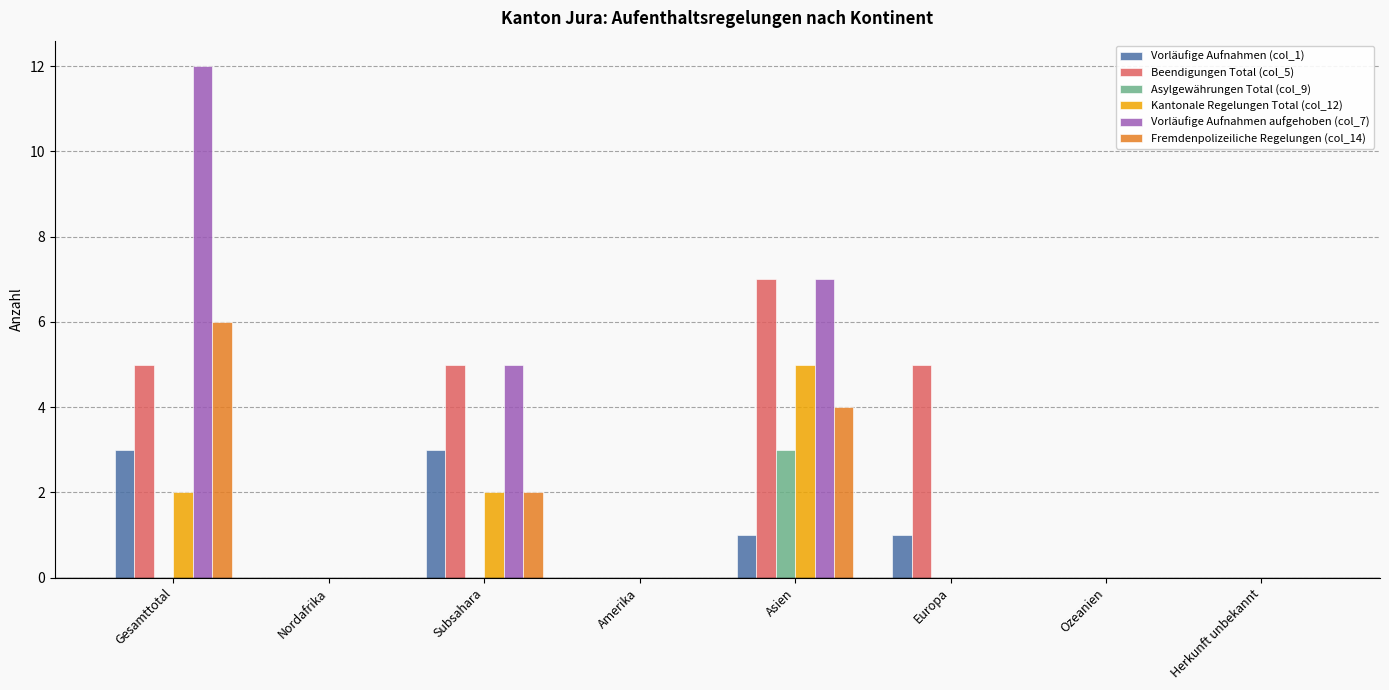

Reading left to right, what are all the values shown in this chart?

Vorläufige Aufnahmen (col_1): 3	0	3	0	1	1	0	0
Beendigungen Total (col_5): 5	0	5	0	7	5	0	0
Asylgewährungen Total (col_9): 0	0	0	0	3	0	0	0
Kantonale Regelungen Total (col_12): 2	0	2	0	5	0	0	0
Vorläufige Aufnahmen aufgehoben (col_7): 12	0	5	0	7	0	0	0
Fremdenpolizeiliche Regelungen (col_14): 6	0	2	0	4	0	0	0